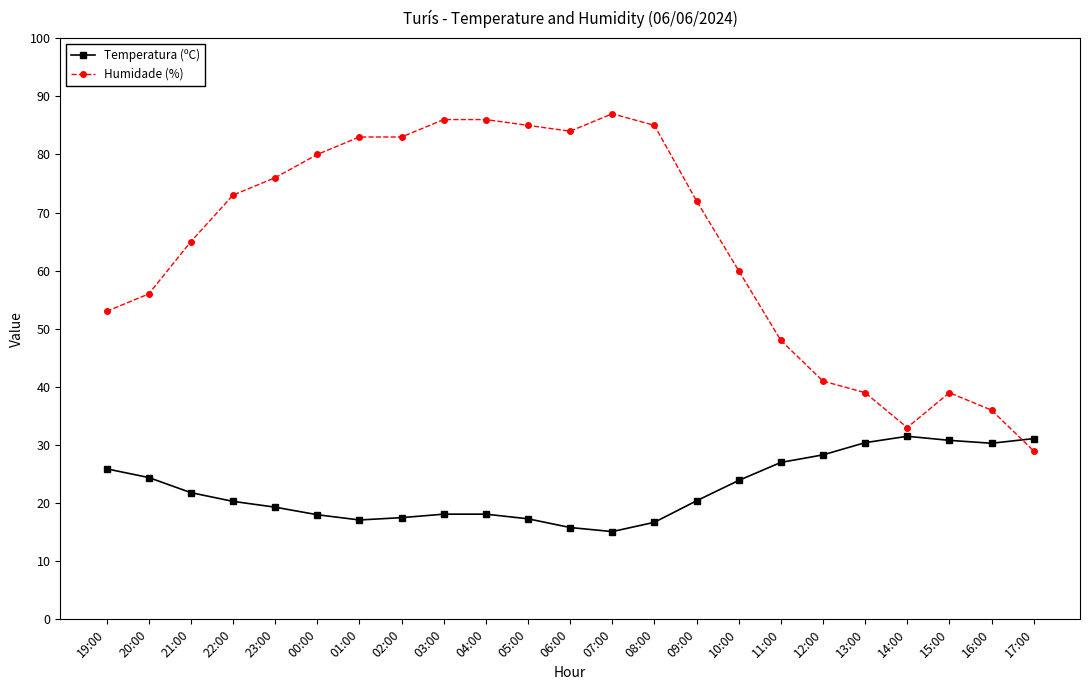

What is the sum of all Temperatura (ºC) values?

519.1